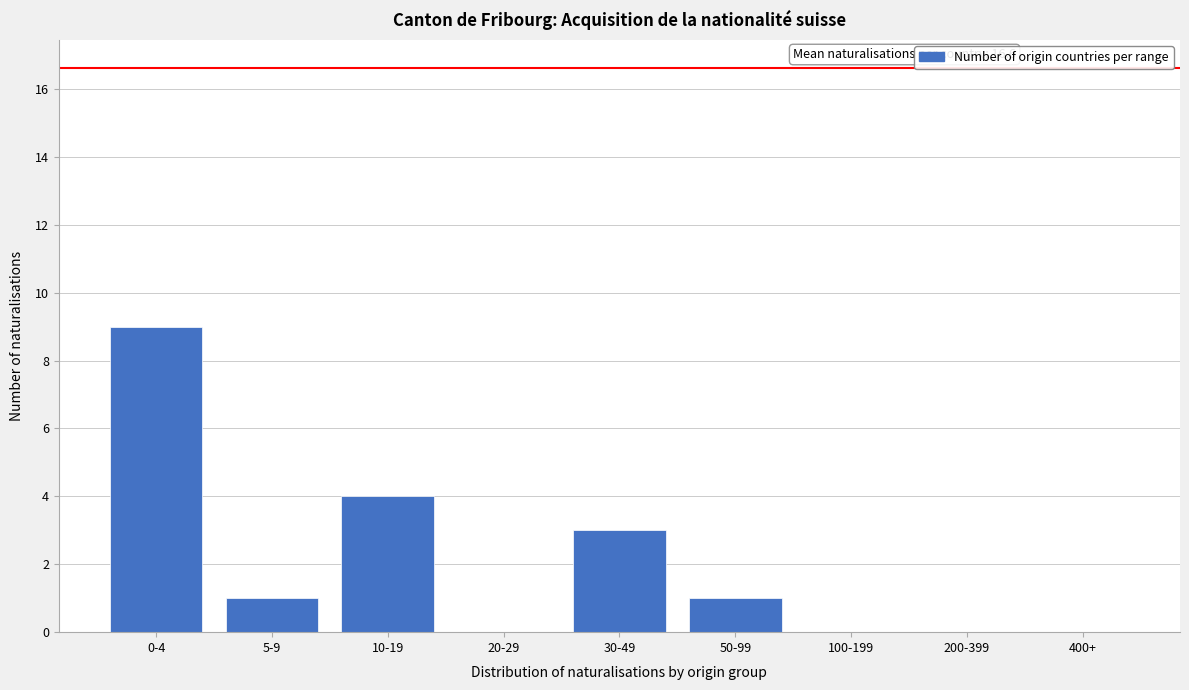

Reading left to right, transcribe all the data shown in this chart.

0-4=9	5-9=1	10-19=4	20-29=0	30-49=3	50-99=1	100-199=0	200-399=0	400+=0